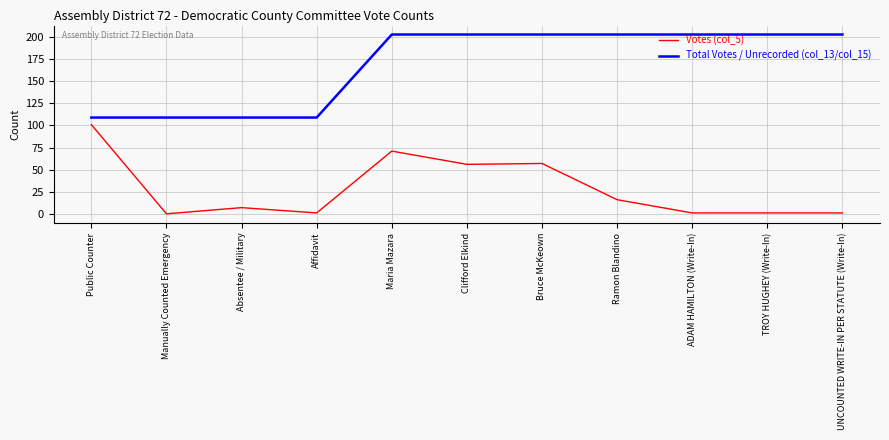

Reading left to right, extract all data points from this chart.

Votes (col_5): Public Counter=101	Manually Counted Emergency=0	Absentee / Military=7	Affidavit=1	Maria Mazara=71	Clifford Elkind=56	Bruce McKeown=57	Ramon Blandino=16	ADAM HAMILTON (Write-In)=1	TROY HUGHEY (Write-In)=1	UNCOUNTED WRITE-IN PER STATUTE (Write-In)=1
Total Votes / Unrecorded (col_13/col_15): Public Counter=109	Manually Counted Emergency=109	Absentee / Military=109	Affidavit=109	Maria Mazara=203	Clifford Elkind=203	Bruce McKeown=203	Ramon Blandino=203	ADAM HAMILTON (Write-In)=203	TROY HUGHEY (Write-In)=203	UNCOUNTED WRITE-IN PER STATUTE (Write-In)=203